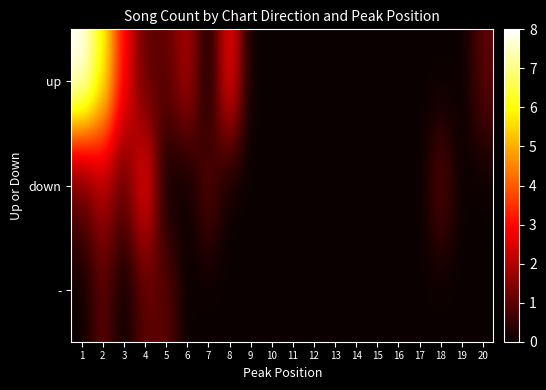

List the series in order of their overall mean, highest first.

up, down, -